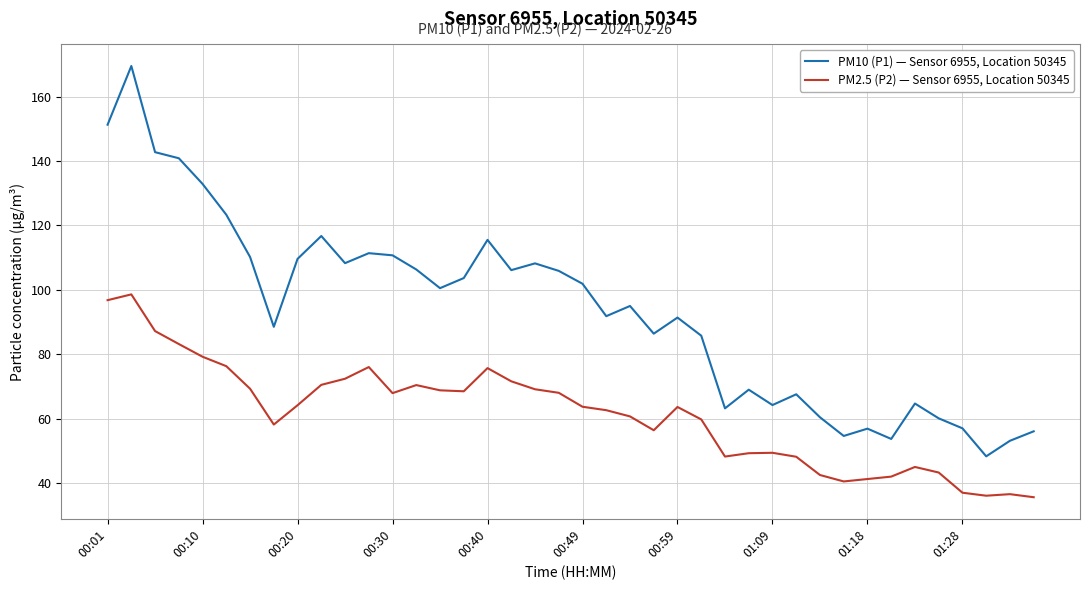

Which series has the largest range (max minus min)?

PM10 (P1) — Sensor 6955, Location 50345